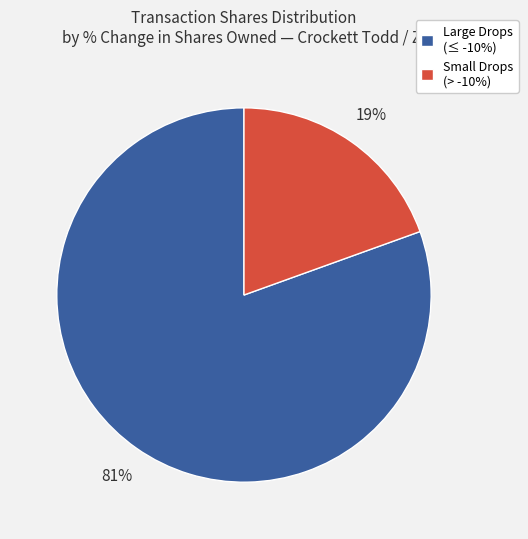

What percentage is the Large Drops (≤ -10%) slice, to the nearest percent?

81%